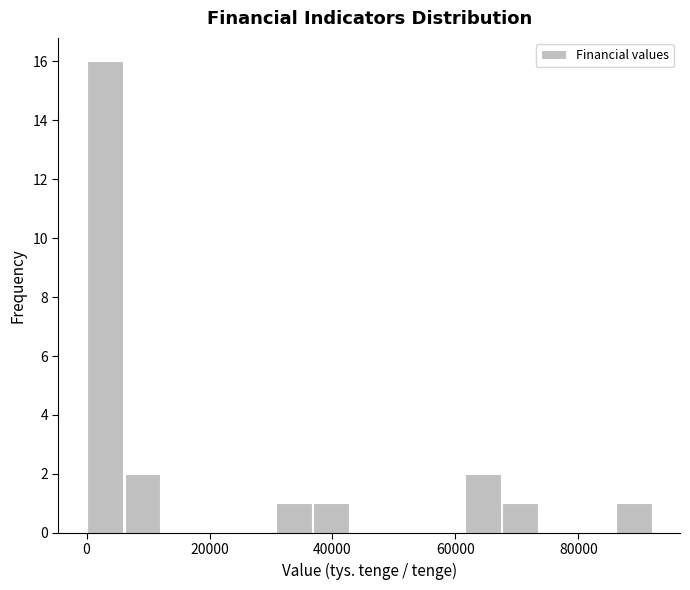

Read against the x-axis, roughly where is the centre of the tallest bar?

2000